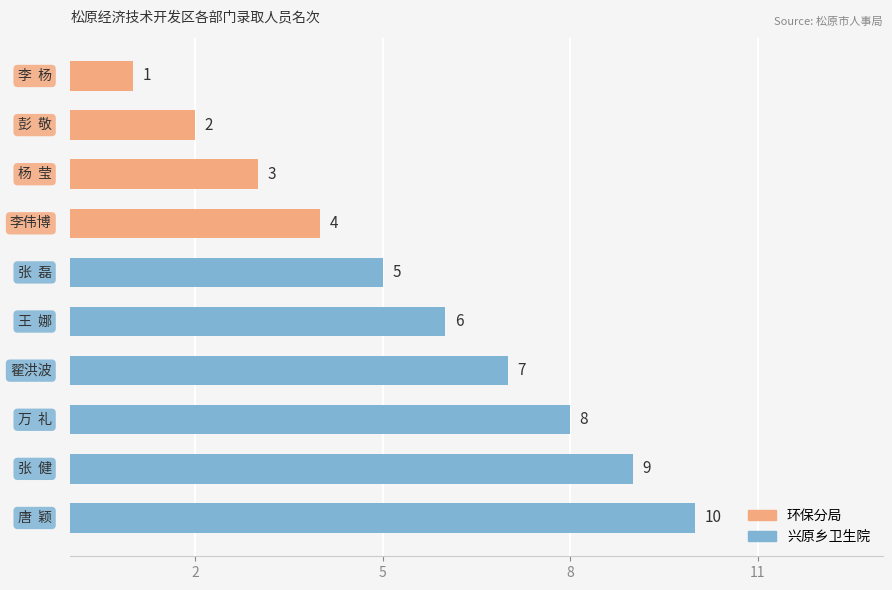

What is the sum of all values?

55